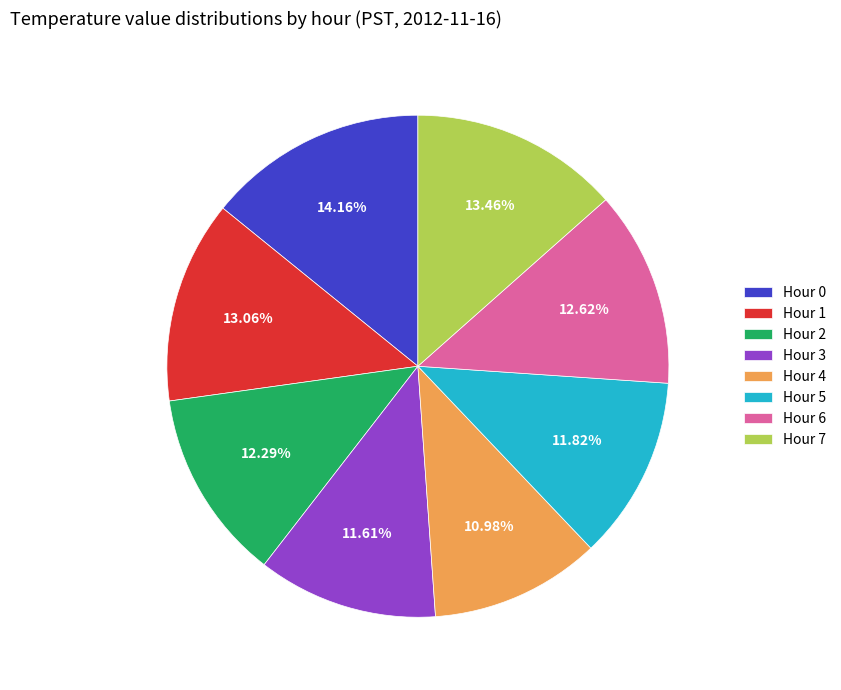

To the nearest percent, what is the difference between the largest and smallest slice percentages?

3%